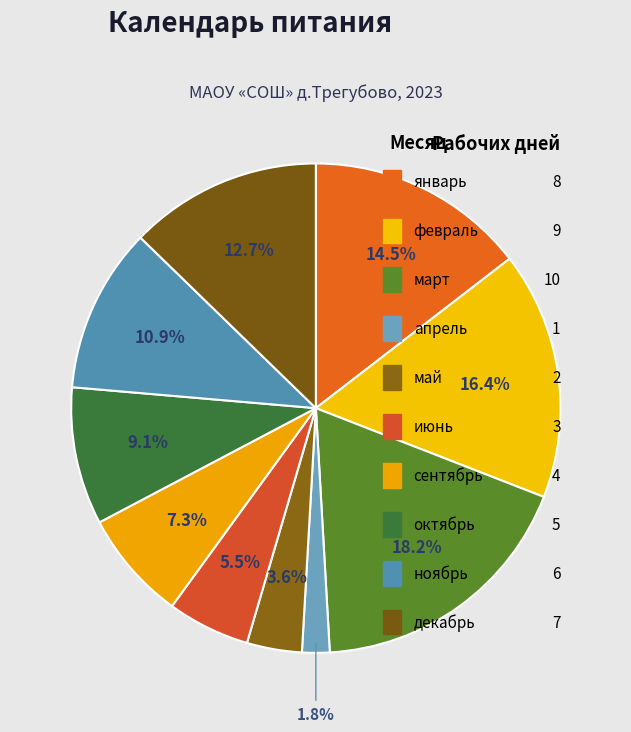

What is the ratio of the value at декабрь to the value at апрель?

7.0